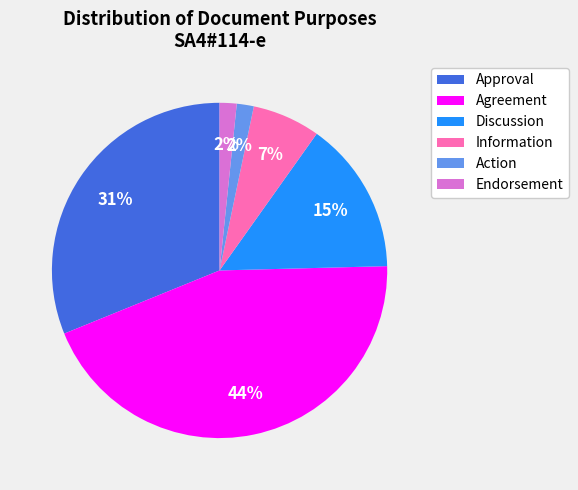

Is there a majority slice in this chart?

No